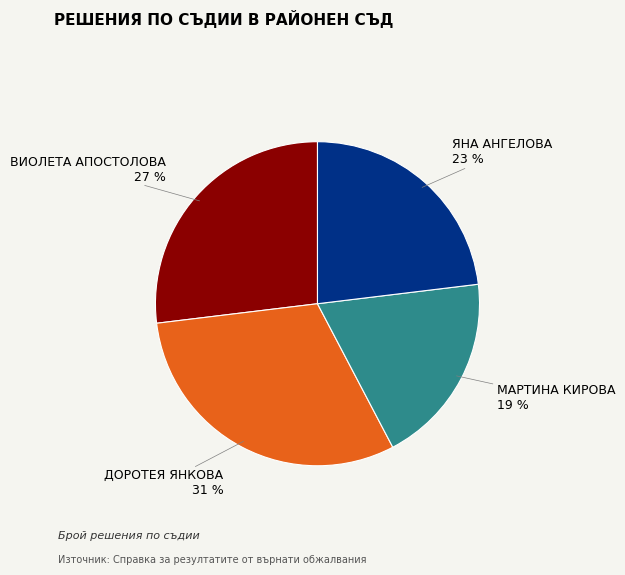

To the nearest percent, what is the combined percentage of ДОРОТЕЯ ЯНКОВА and ВИОЛЕТА АПОСТОЛОВА?

58%